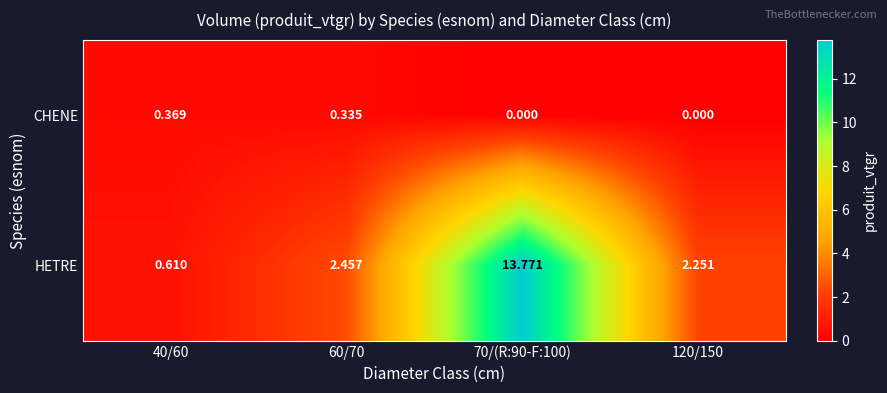

Which series has the largest total across all categories?

HETRE